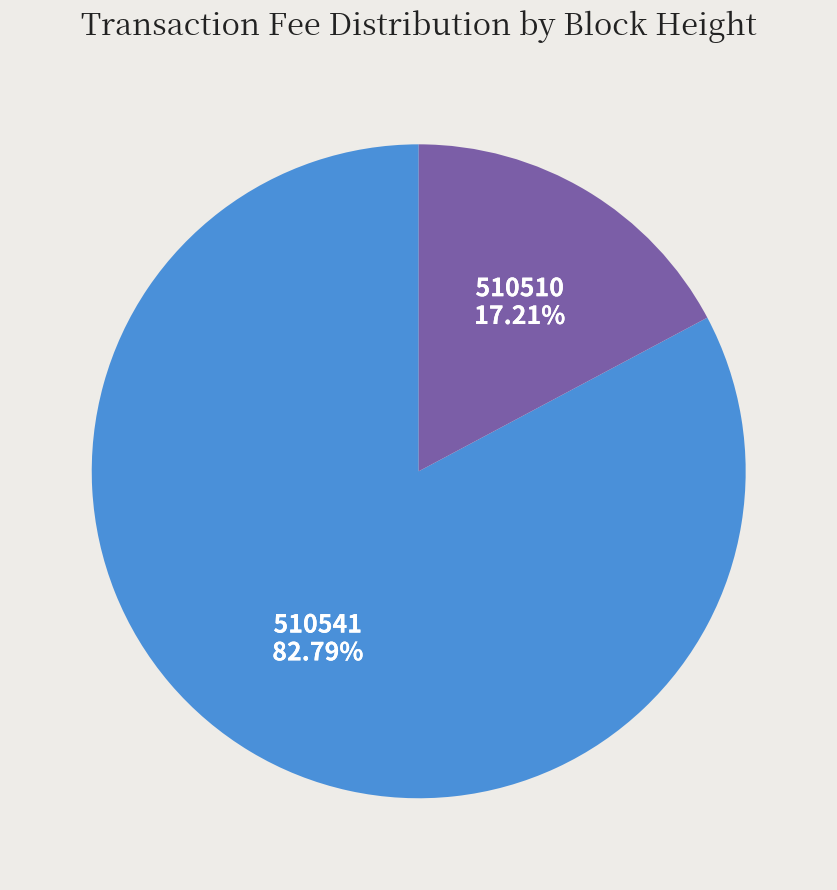

Is there a majority slice in this chart?

Yes